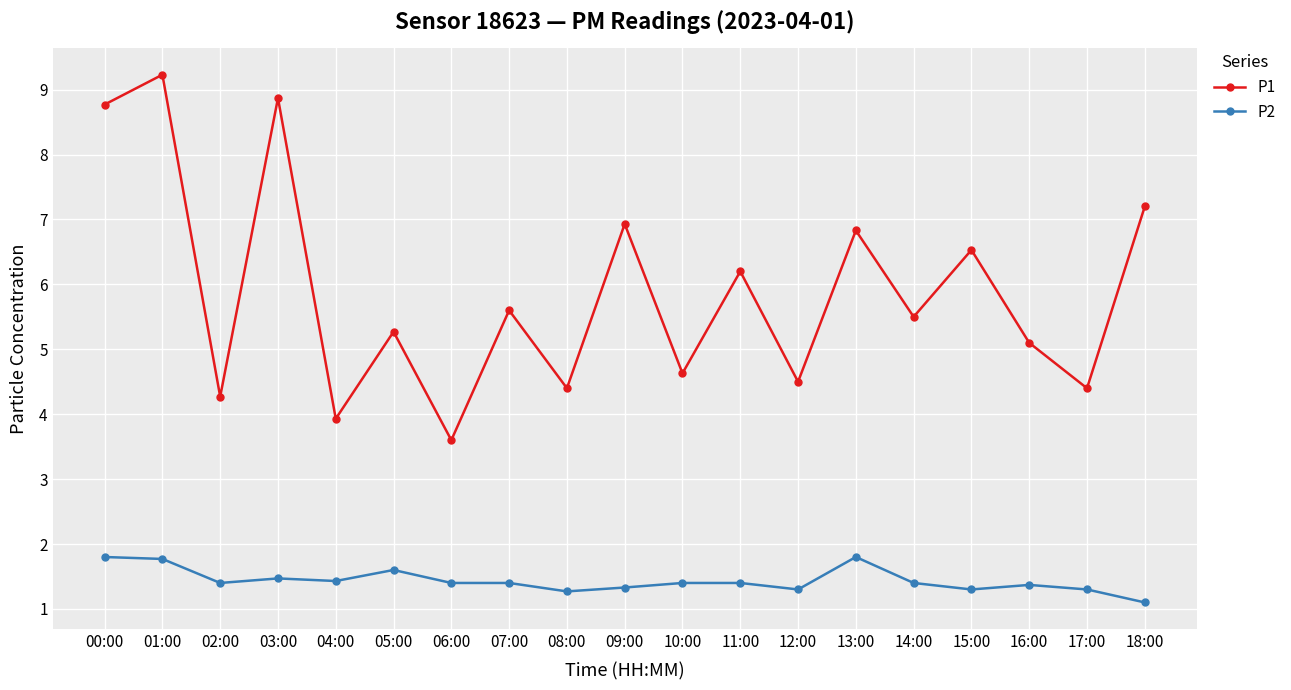

Reading left to right, list all the values displayed in this chart.

P1: 00:00=8.8	01:00=9.2	02:00=4.3	03:00=8.9	04:00=3.9	05:00=5.3	06:00=3.6	07:00=5.6	08:00=4.4	09:00=6.9	10:00=4.6	11:00=6.2	12:00=4.5	13:00=6.8	14:00=5.5	15:00=6.5	16:00=5.1	17:00=4.4	18:00=7.2
P2: 00:00=1.8	01:00=1.8	02:00=1.4	03:00=1.5	04:00=1.4	05:00=1.6	06:00=1.4	07:00=1.4	08:00=1.3	09:00=1.3	10:00=1.4	11:00=1.4	12:00=1.3	13:00=1.8	14:00=1.4	15:00=1.3	16:00=1.4	17:00=1.3	18:00=1.1